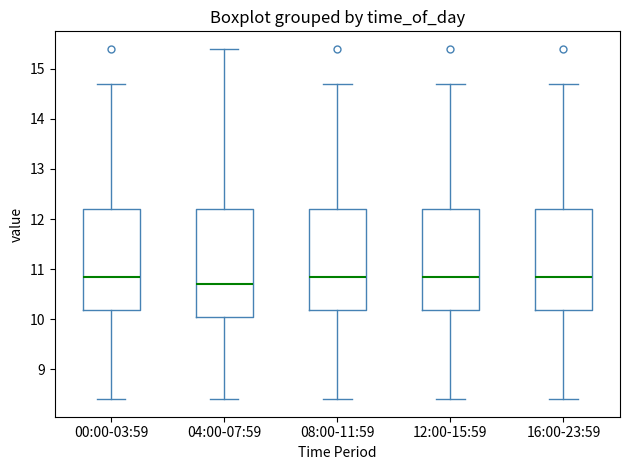

Reading left to right, read every box against the y-axis: the position of its median line, the range the box covers, and the ends of its whiskers. The values are not printed on the chart, so give them approximately, as read against the axis.

00:00-03:59: median 10.9, box 10.2 to 12.2, whiskers 8.4 to 14.7
04:00-07:59: median 10.7, box 10.1 to 12.2, whiskers 8.4 to 15.4
08:00-11:59: median 10.9, box 10.2 to 12.2, whiskers 8.4 to 14.7
12:00-15:59: median 10.9, box 10.2 to 12.2, whiskers 8.4 to 14.7
16:00-23:59: median 10.9, box 10.2 to 12.2, whiskers 8.4 to 14.7